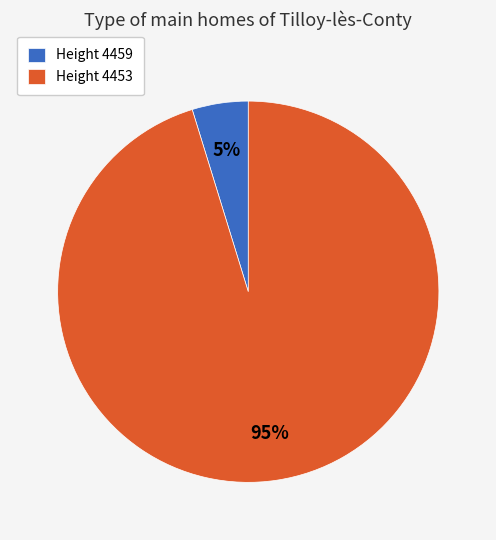

How many segments does this pie chart have?

2